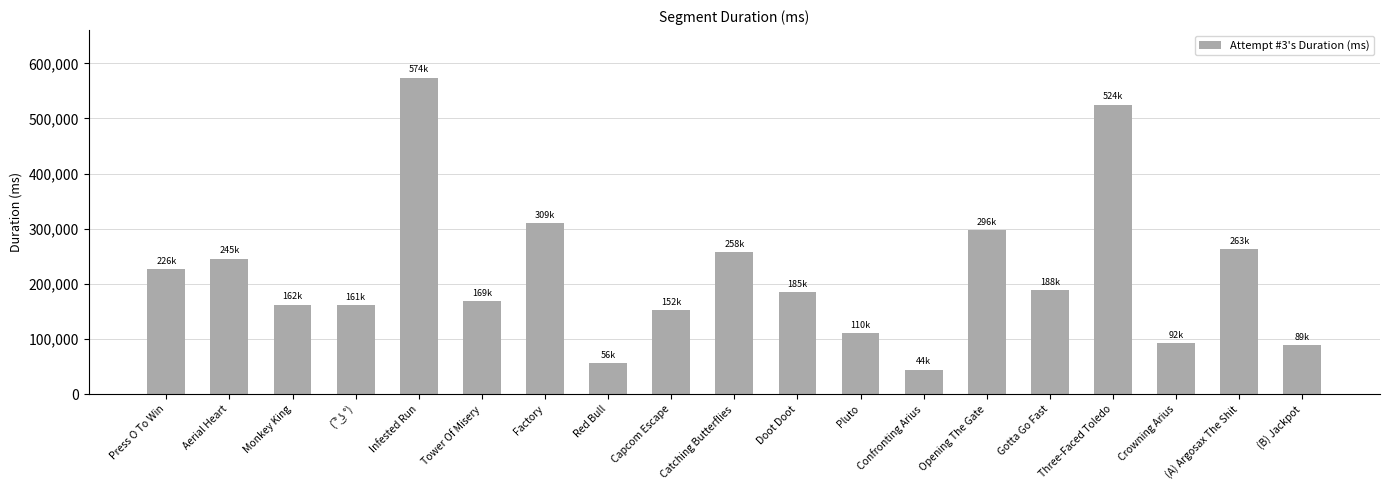

What is the difference between the maximum and minimum values?

529846